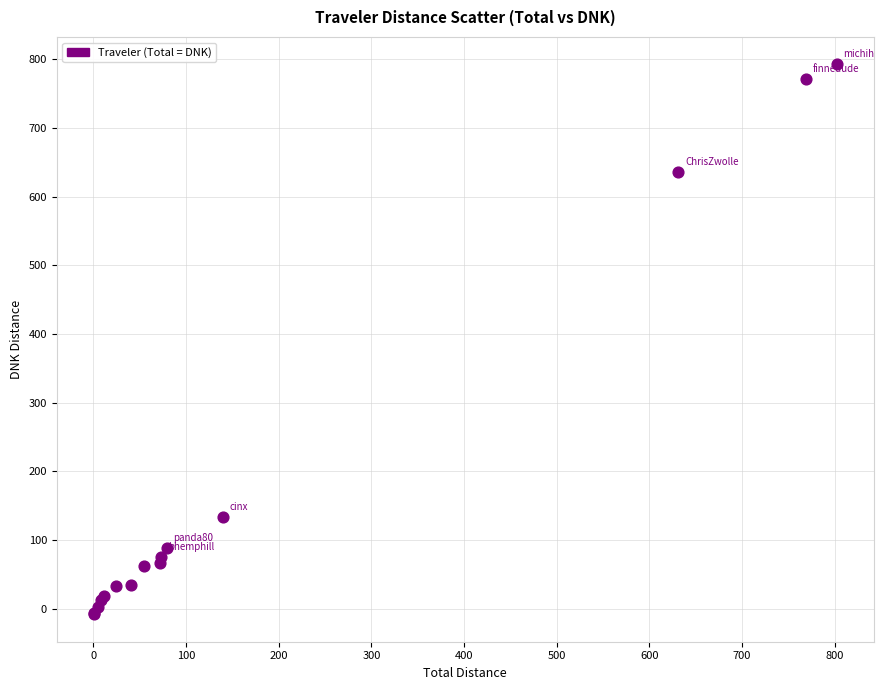

What Y value in the scatter plot is closest to 392?

635.4